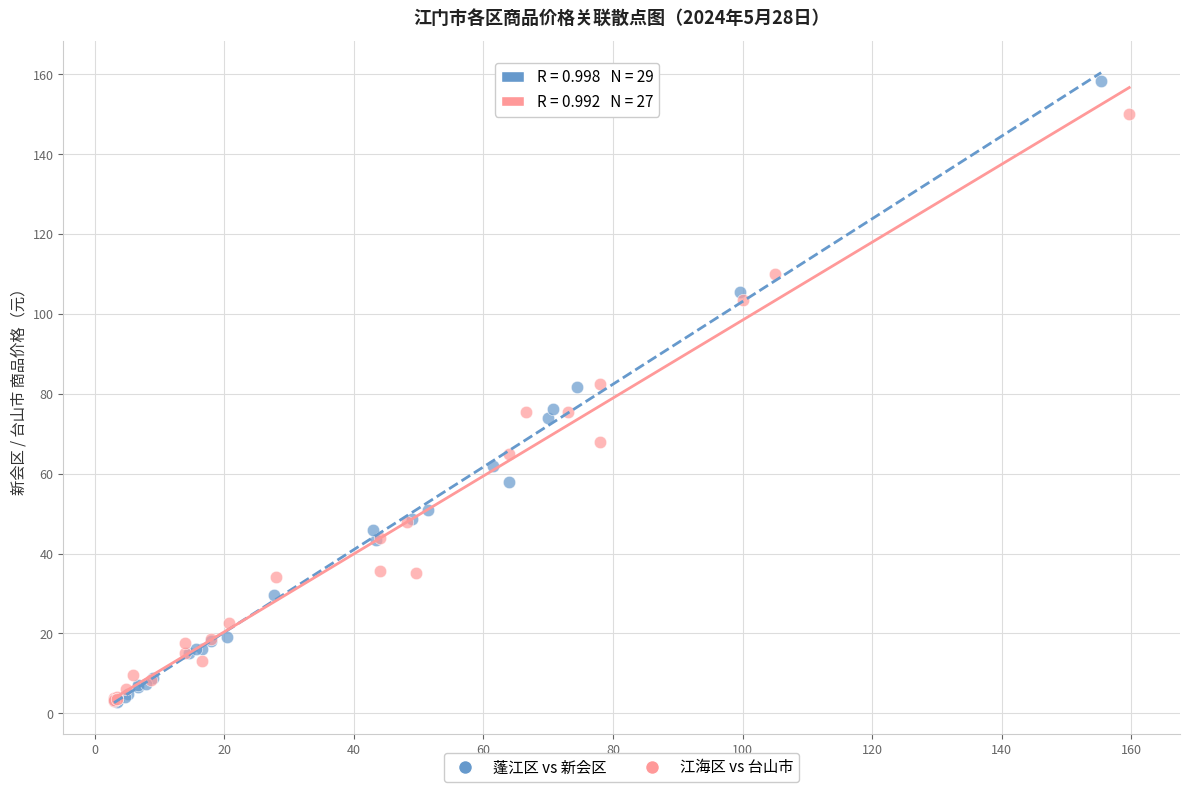

Which series has the largest Y range (max minus min)?

蓬江区 vs 新会区